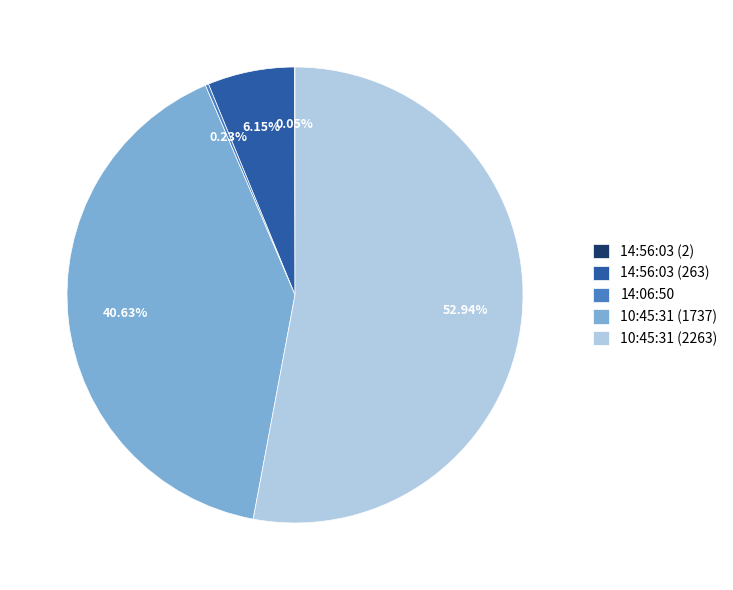

Approximately how many times larger is the value at 10:45:31 (1737) compared to 14:56:03 (263)?

6.6